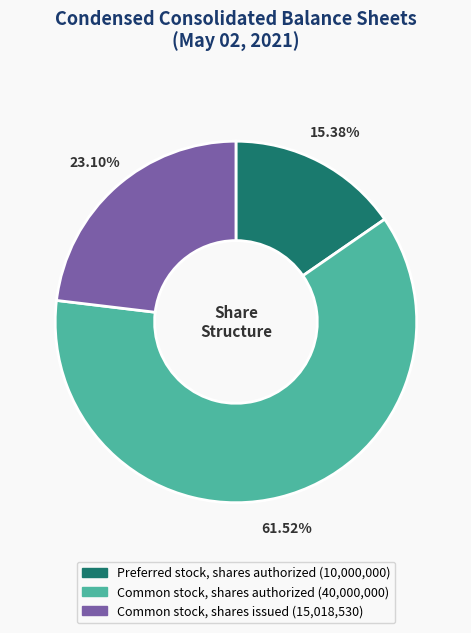

To the nearest percent, what percentage of the pie is Common stock, shares authorized?

62%